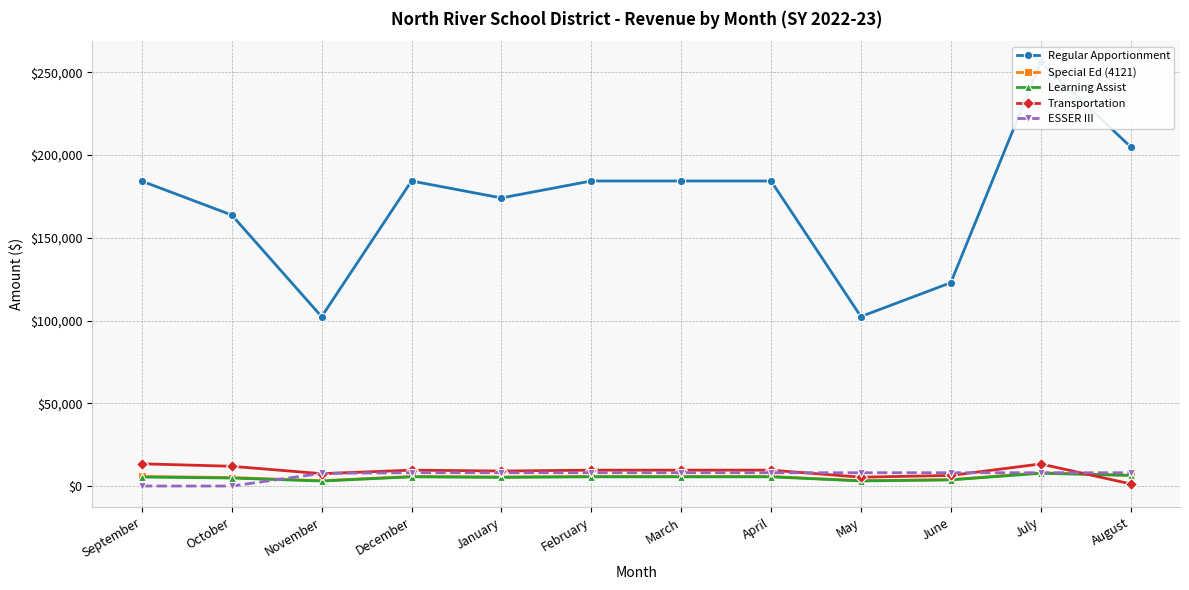

What is the difference between the highest and lowest values at January?

168842.2